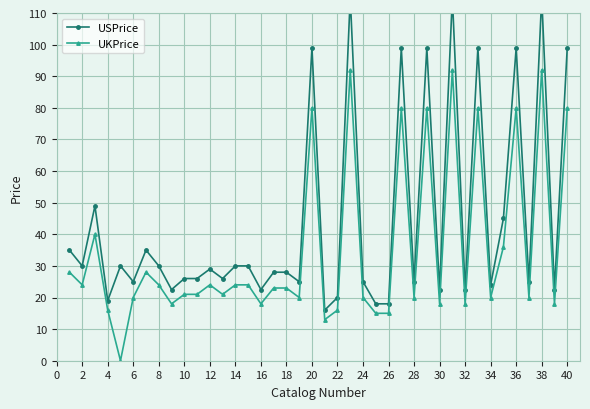

List the series in order of their overall mean, highest first.

USPrice, UKPrice